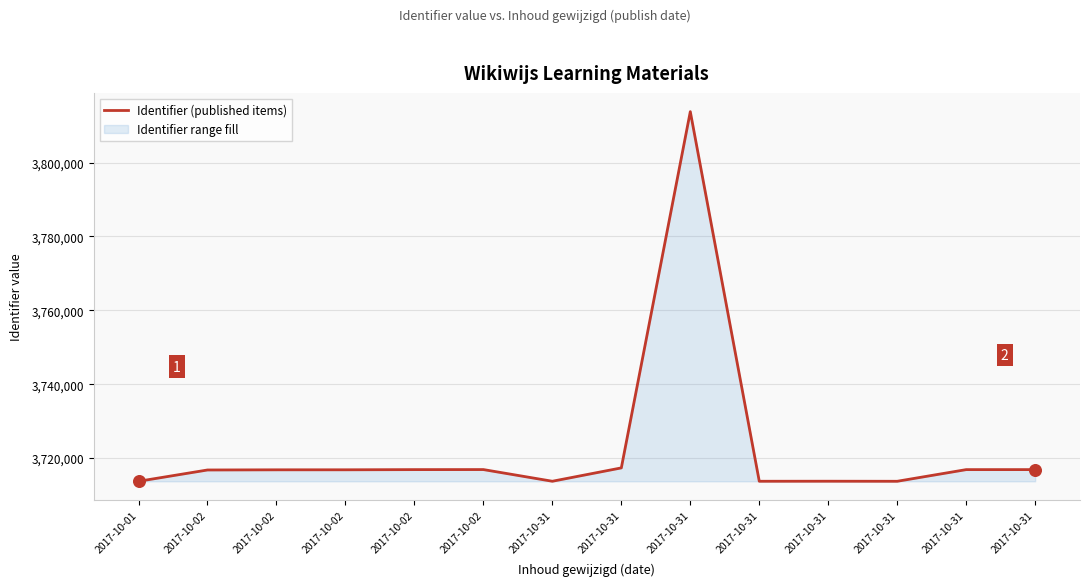

Which has a higher value, 2017-10-31 or 2017-10-31?

2017-10-31